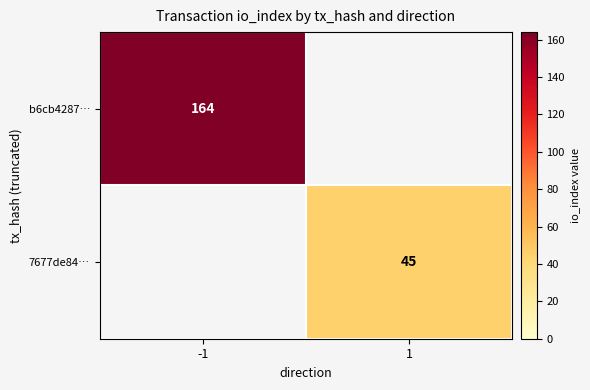

The b6cb4287… series shows 52 at -1. True or false?

False